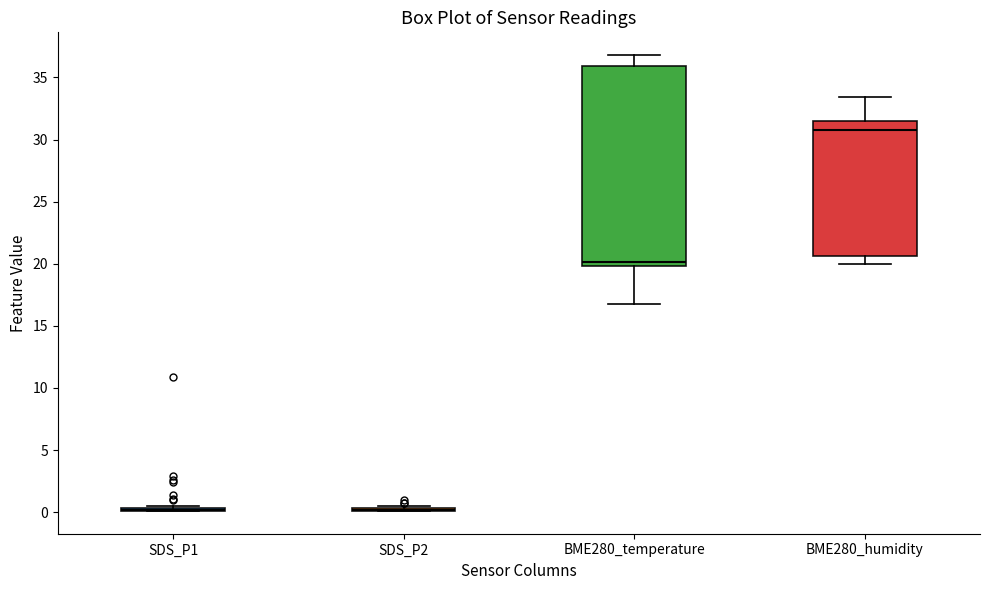

Reading left to right, read every box against the y-axis: the position of its median line, the range the box covers, and the ends of its whiskers. The values are not printed on the chart, so give them approximately, as read against the axis.

SDS_P1: box collapsed to a line at 0.0, whiskers 0.0 to 0.5
SDS_P2: box collapsed to a line at 0.0, whiskers 0.0 to 0.5
BME280_temperature: median 20.0 (just above the box's lower edge), box 20.0 to 36.0, whiskers 17.0 to 37.0
BME280_humidity: median 31.0, box 20.5 to 31.5, whiskers 20.0 to 33.5